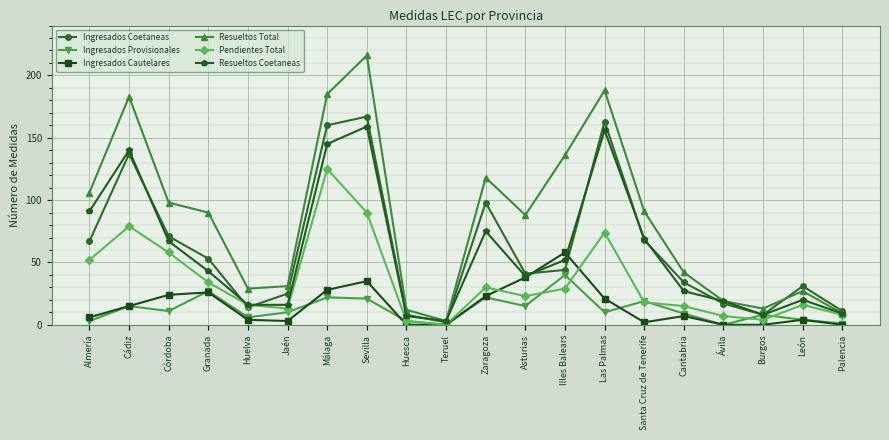

What is the label of the 9th point from the right?

Asturias